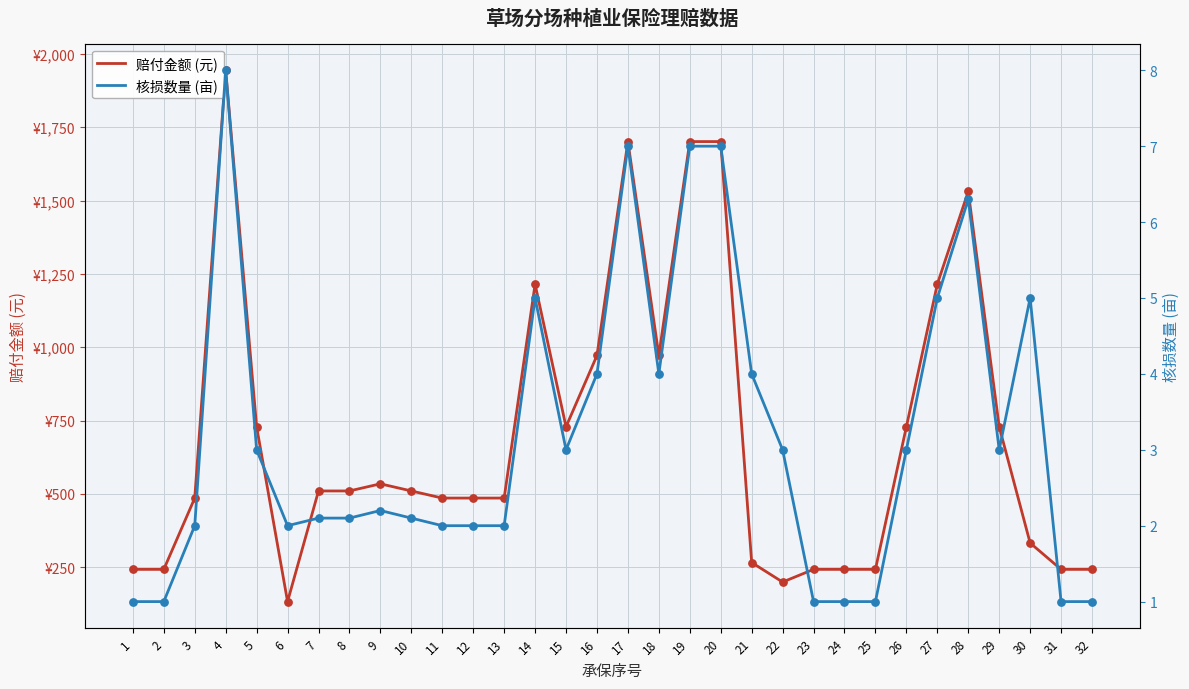

Which series contains the lowest Y value?

核损数量 (亩)